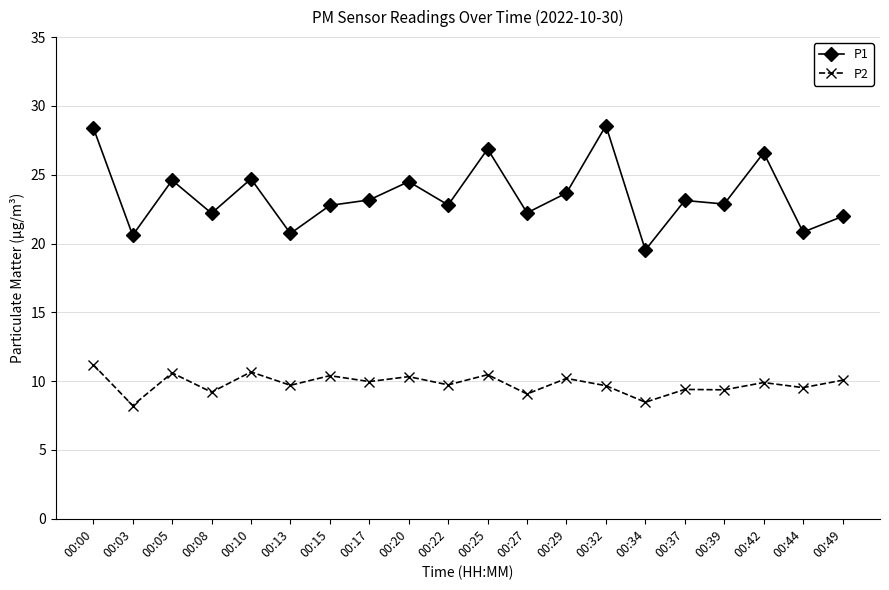

Count the number of data series in this chart.

2